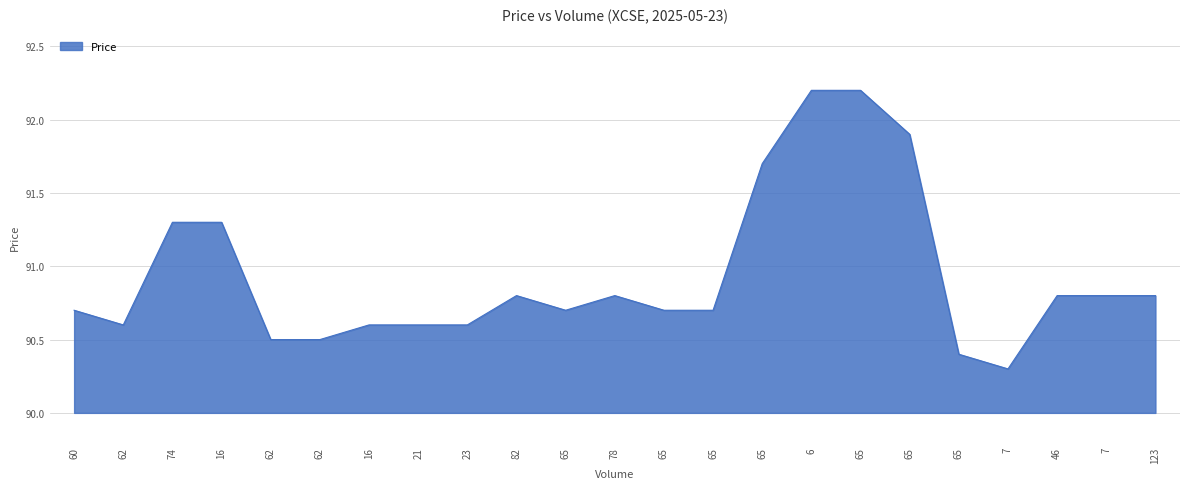

What is the sum of all values?

2091.5